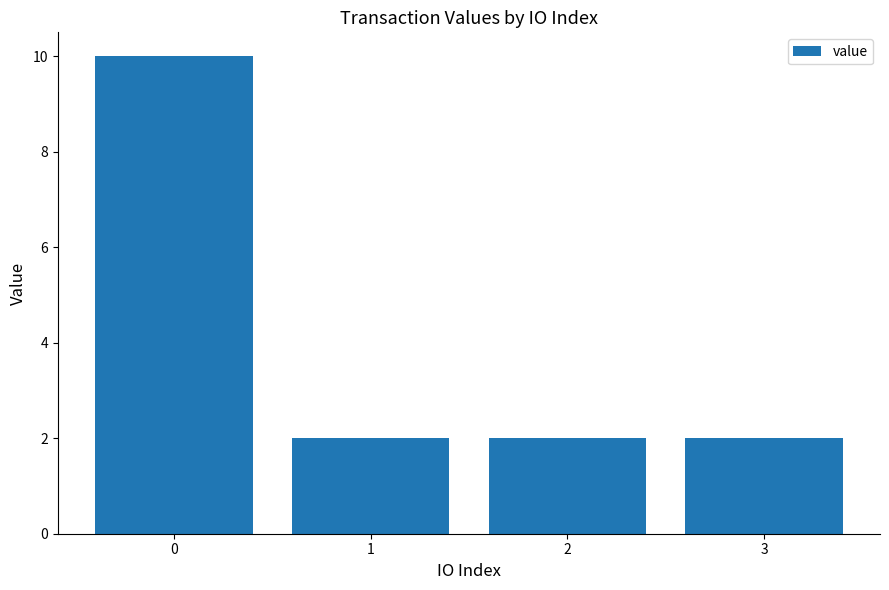

How many data points does each series have?

4